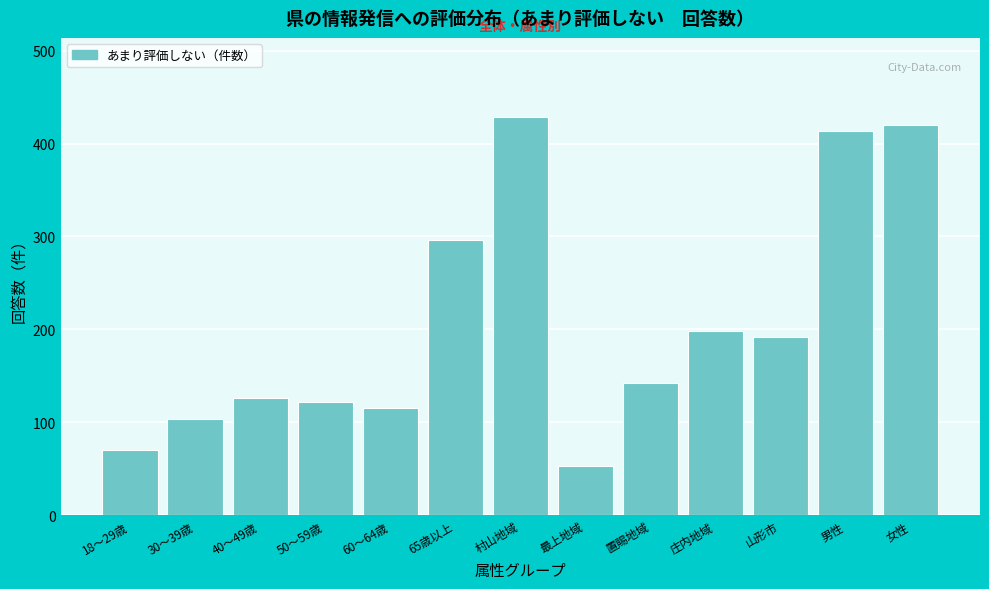

Reading left to right, what are all the values shown in this chart?

70	104	126	122	116	296	428	53	142	198	192	413	420